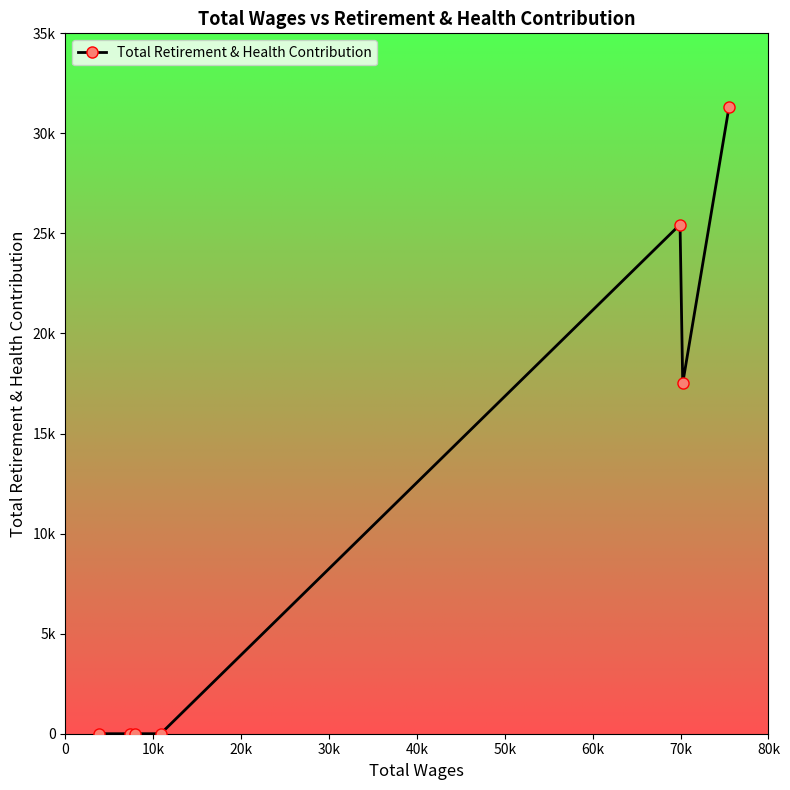

Does the chart have visible grid lines?

No